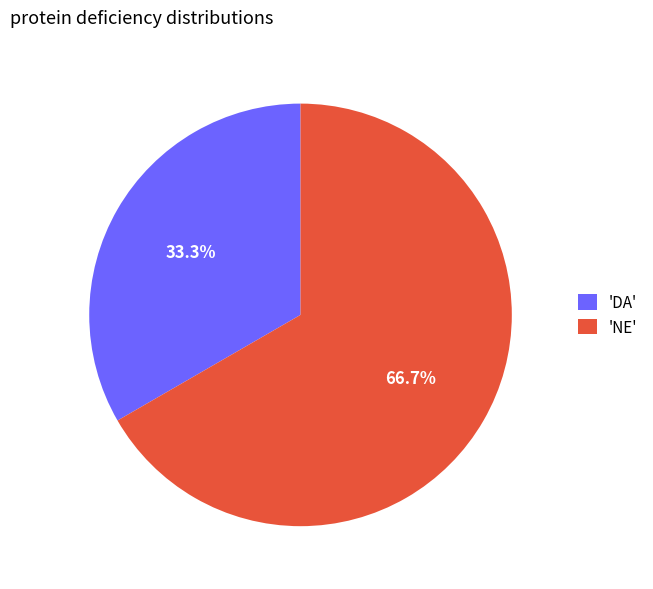

How much of the chart is everything except 'DA'?

66.7%